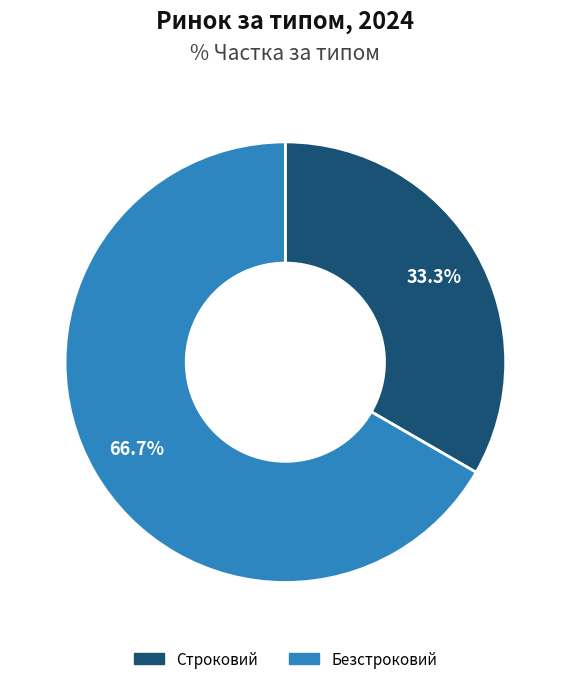

Combined, do Строковий and Безстроковий account for over 50%?

Yes